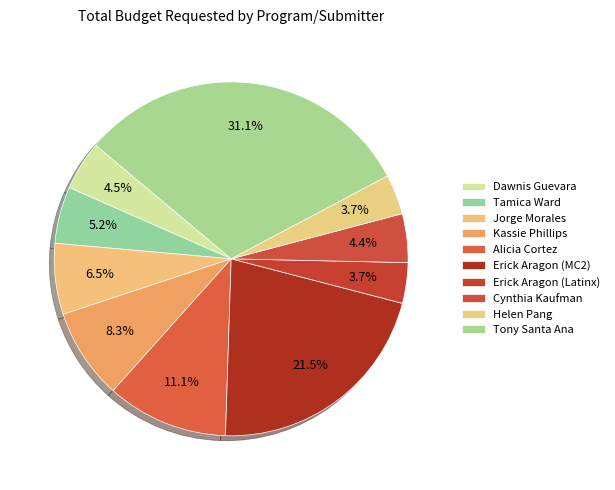

What is the change in value from Cynthia Kaufman to Helen Pang?

-2115